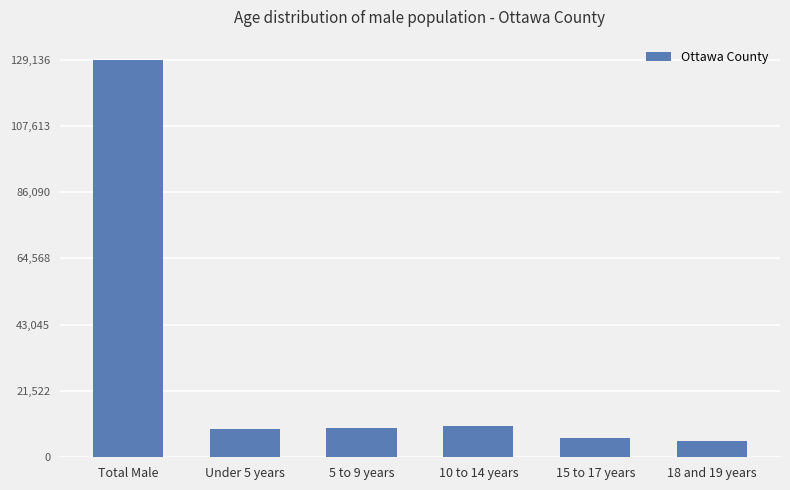

The value at Under 5 years is 14968. True or false?

False